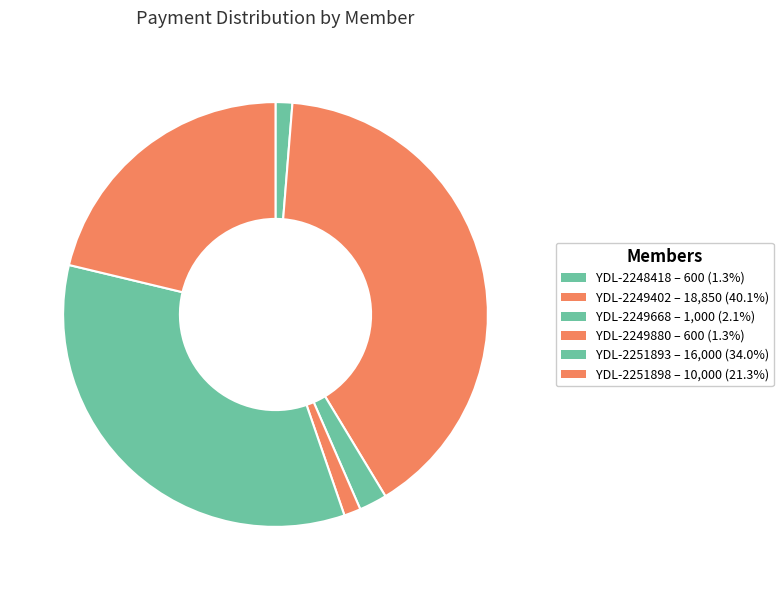

Rank the categories by value from lowest to highest.

YDL-2248418, YDL-2249880, YDL-2249668, YDL-2251898, YDL-2251893, YDL-2249402